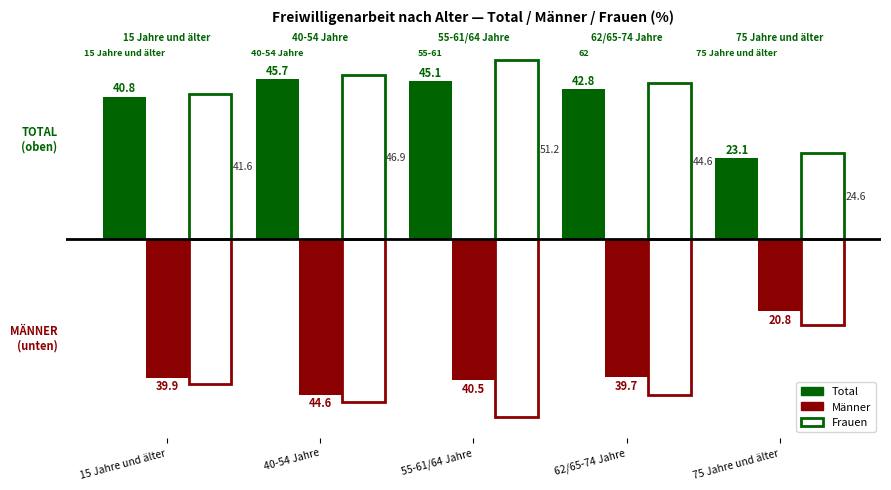

Which category has the lowest value in the Männer series?

40-54 Jahre